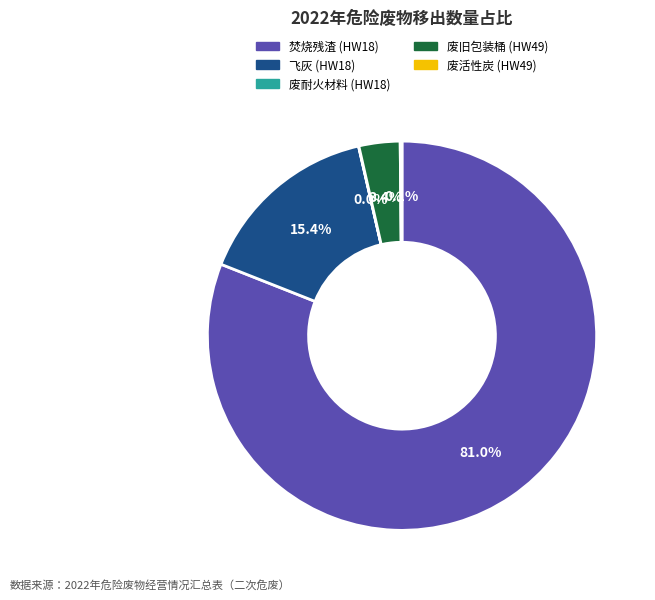

What is the majority slice?

焚烧残渣 (HW18)